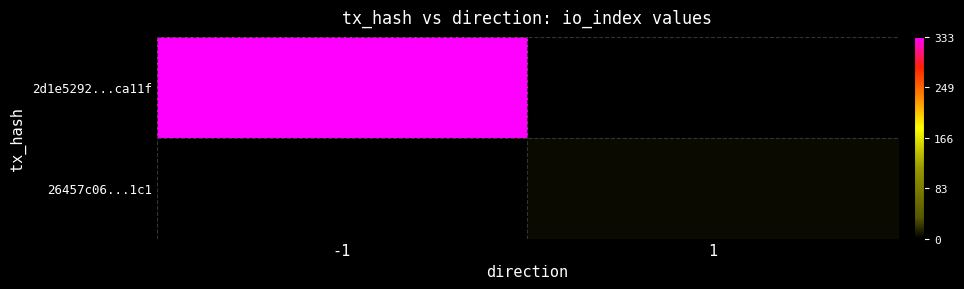

How many data points does each series have?

2